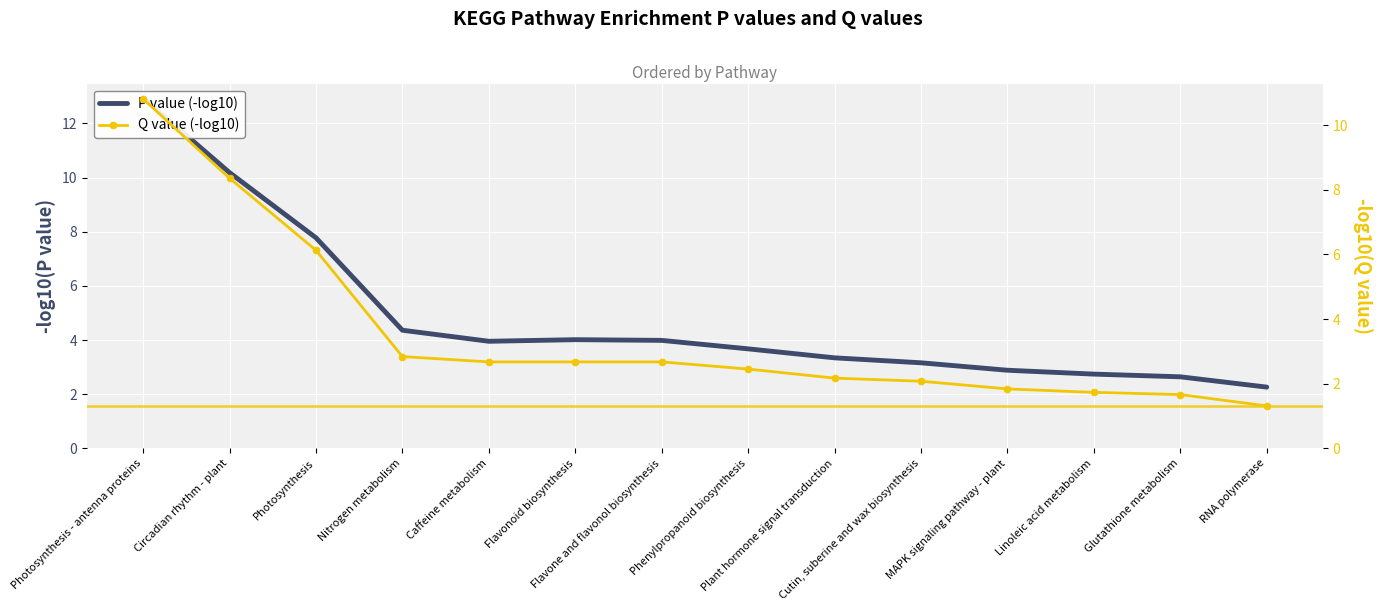

True or false: P value (-log10) and Q value (-log10) intersect in this chart.

False